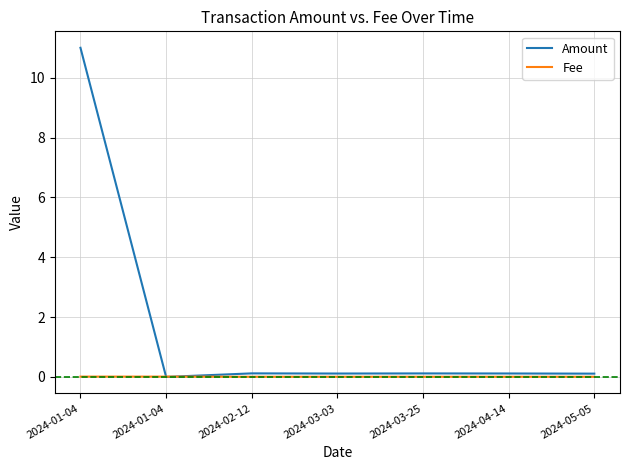

At which label is Fee closest to 0?

2024-02-12